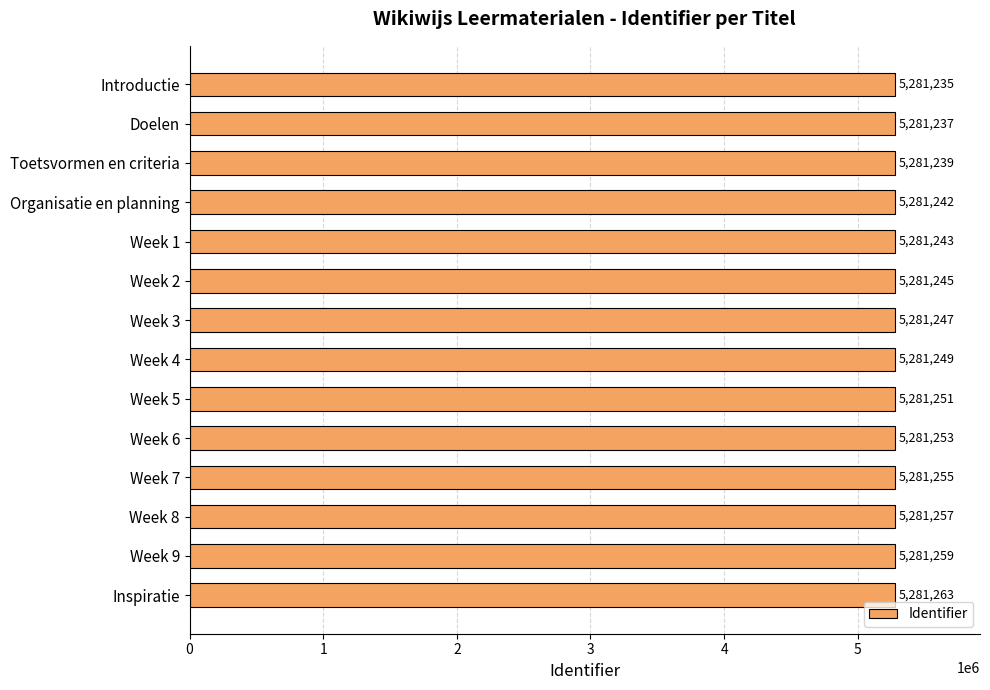

What is the difference between the maximum and minimum values?

28